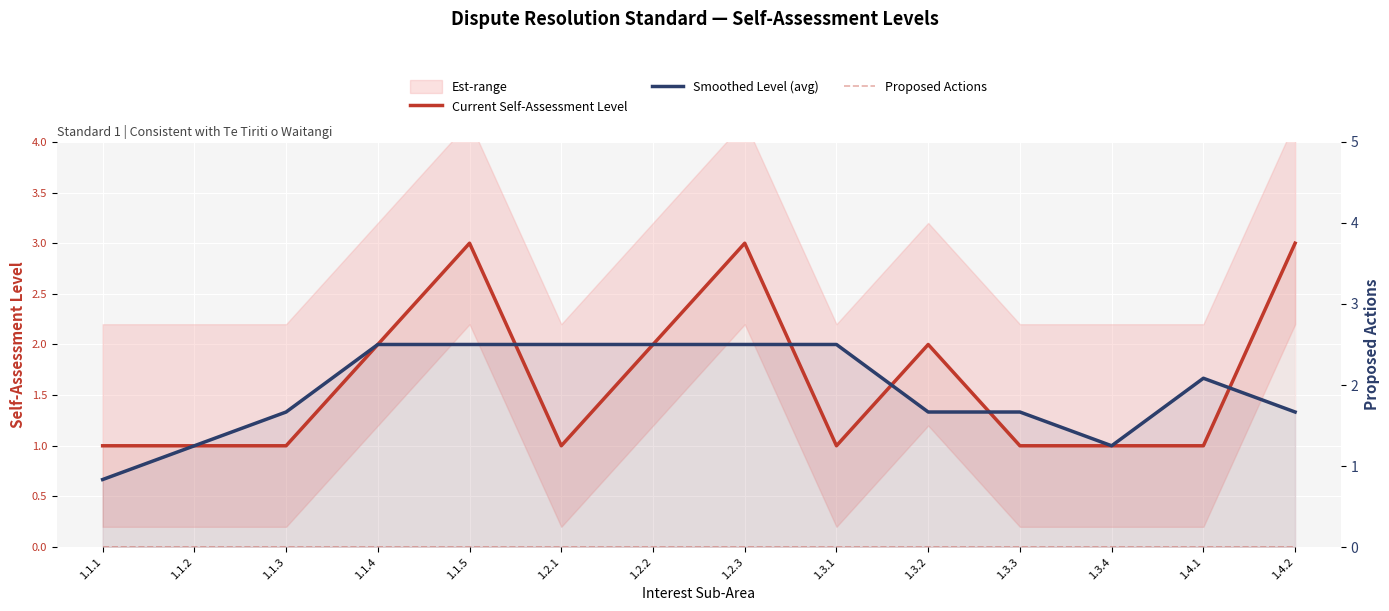

Which series has the largest total across all categories?

Current Self-Assessment Level